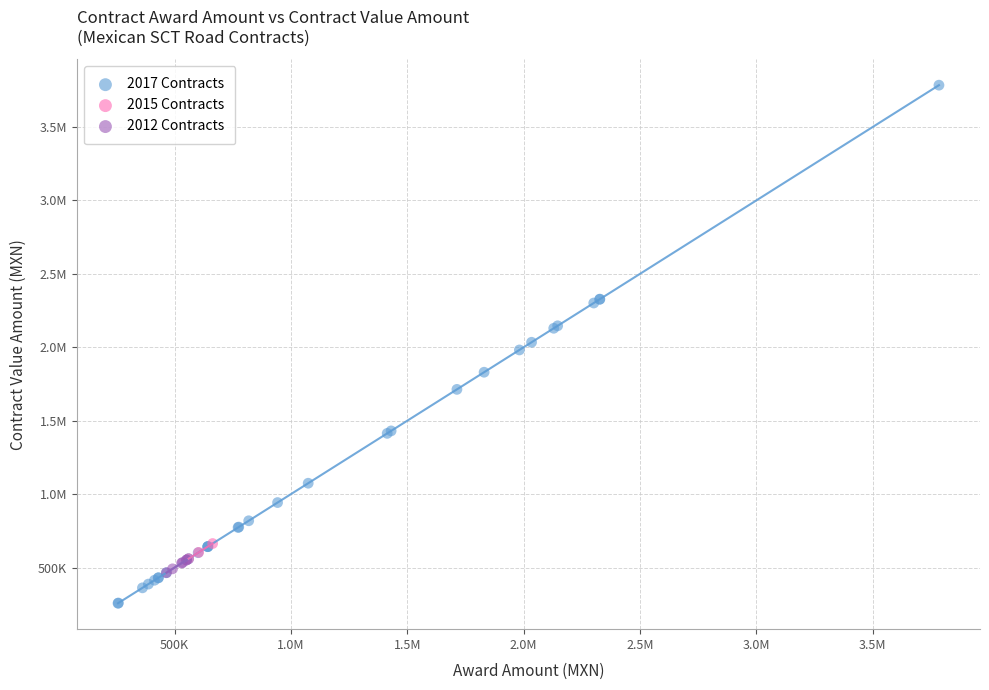

What are all the series names shown in the legend?

2017 Contracts, 2015 Contracts, 2012 Contracts